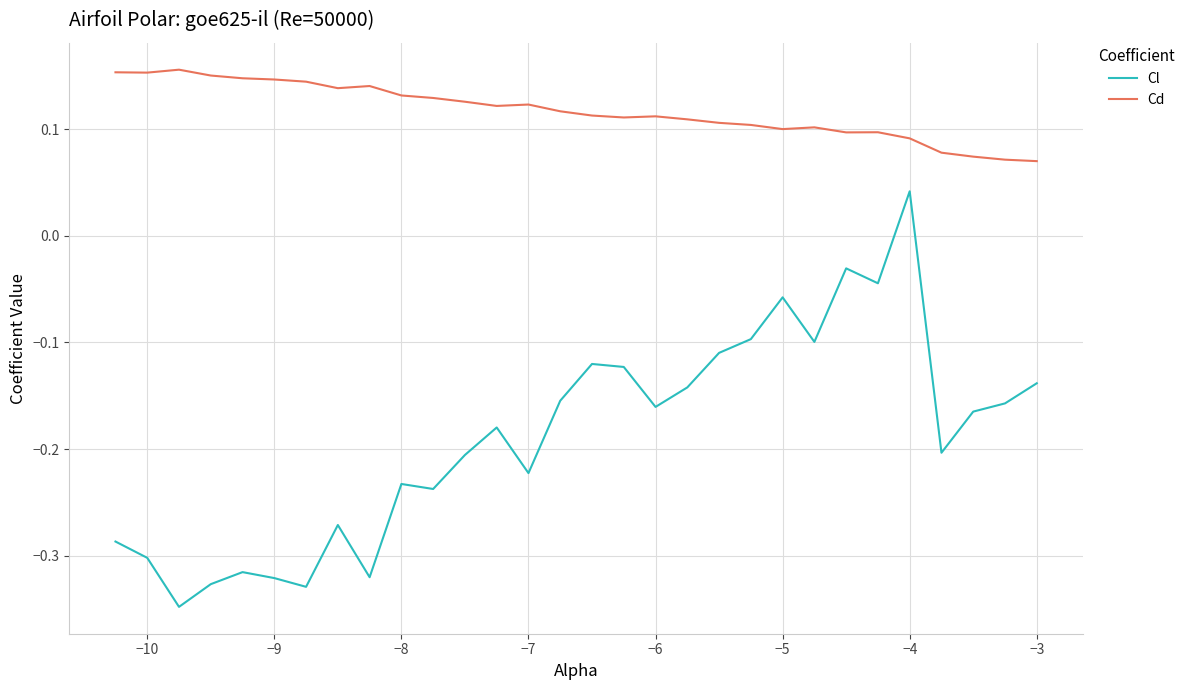

Which series has the largest total across all categories?

Cd